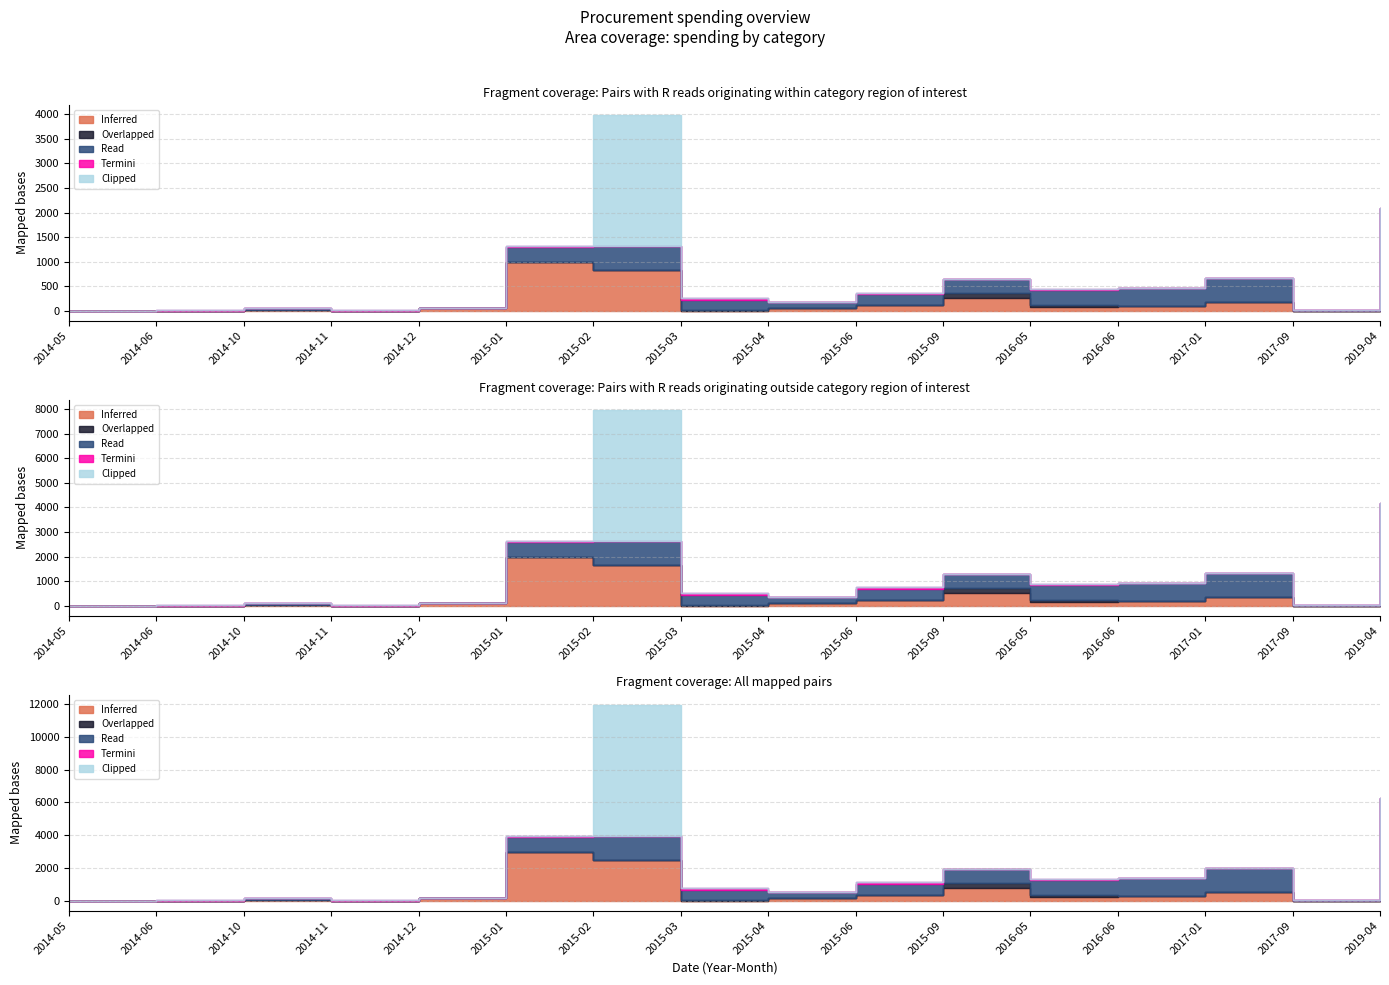

How many values in Read are above zero?

12